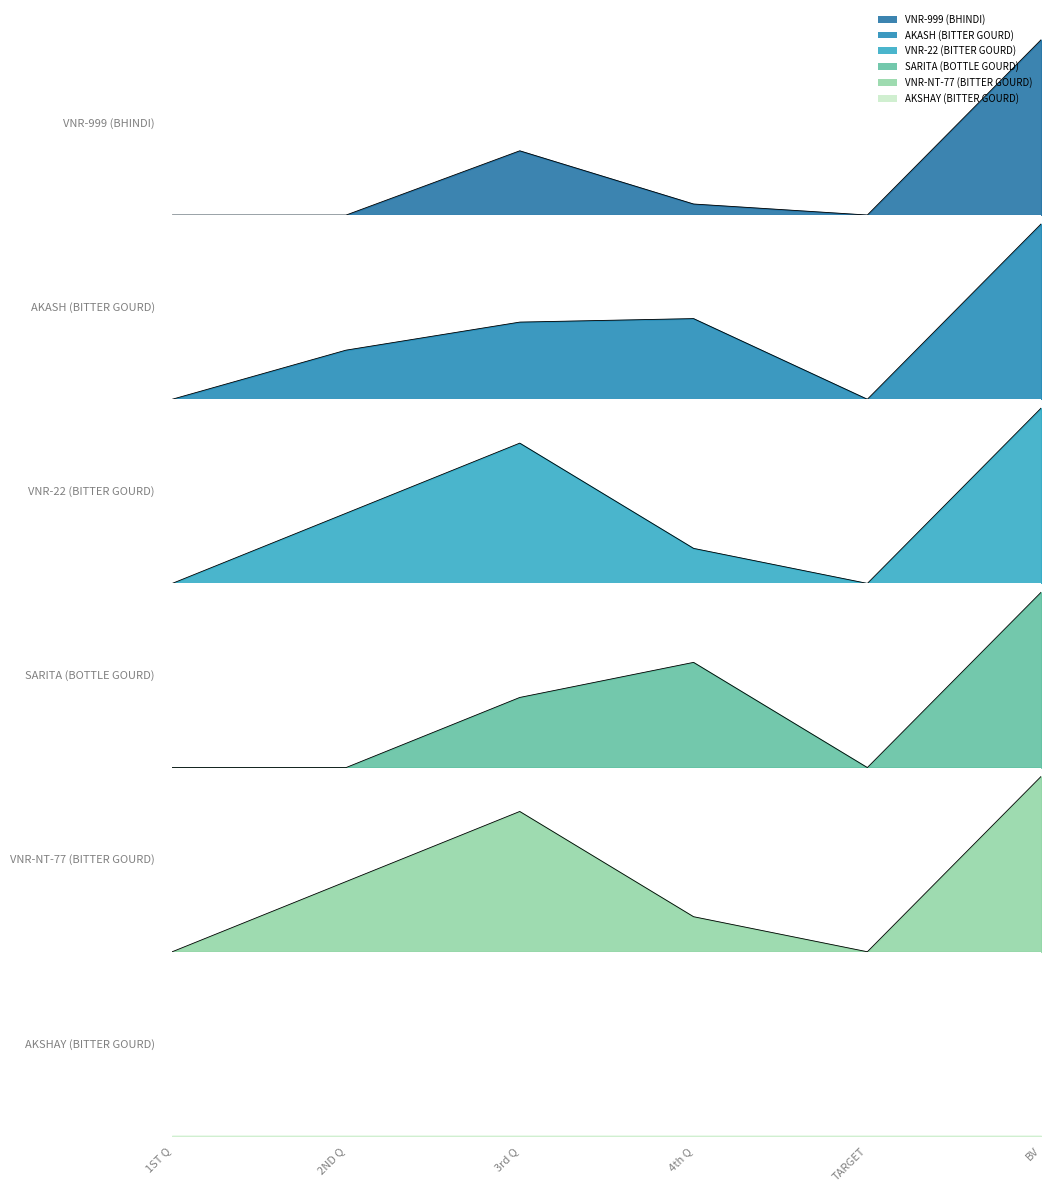

At TARGET, list the series in order from largest to smallest.

VNR-999, SARITA, VNR-NT-77, VNR-22, AKASH